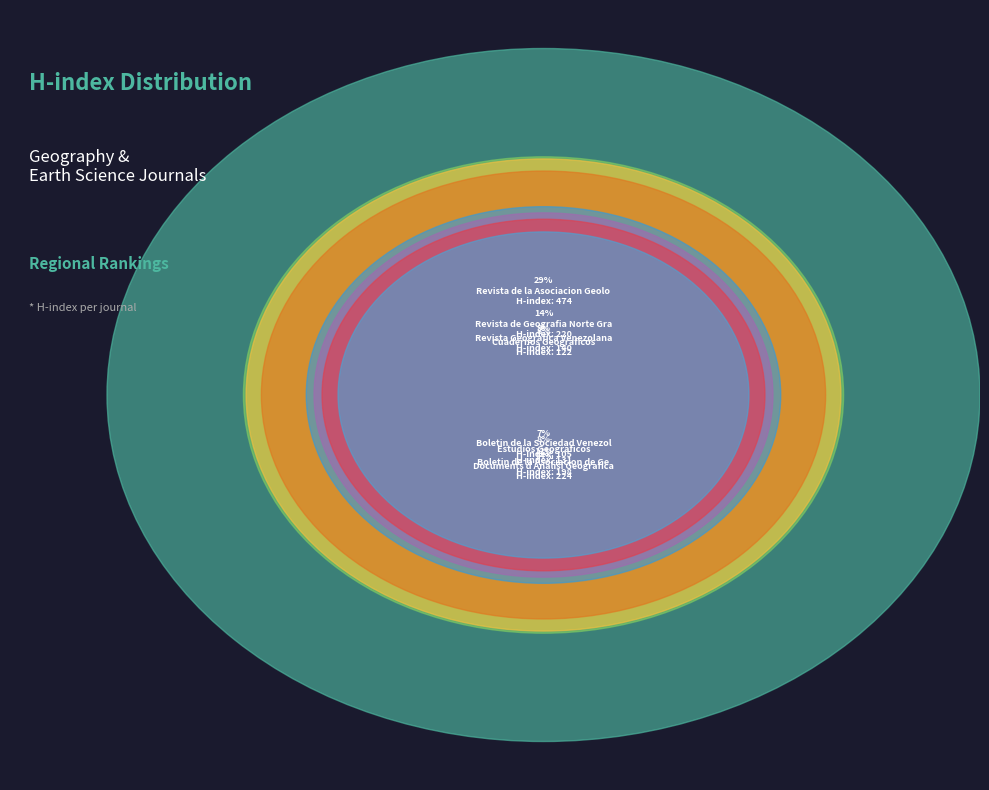

What portion of the pie excludes Estudios Geograficos?

91.9%